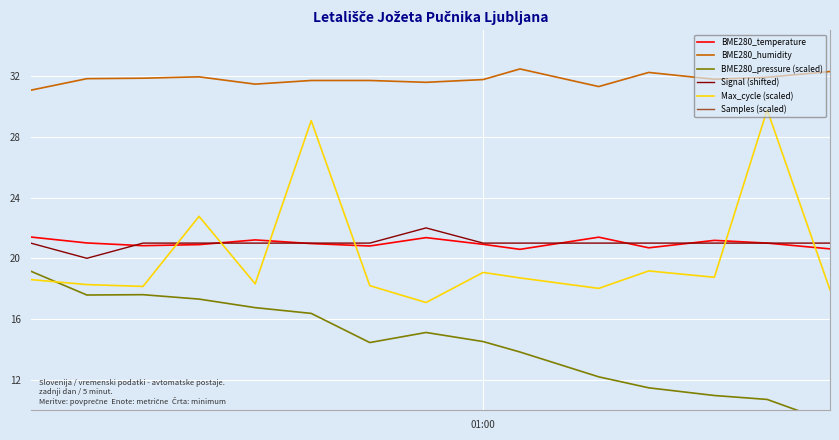

Reading left to right, what are all the values shown in this chart?

BME280_temperature: 21.4	21.0	20.8	20.9	21.2	21.0	20.8	21.4	20.9	20.6	21.4	20.7	21.2	21.0	20.6
BME280_humidity: 31.1	31.8	31.9	31.9	31.5	31.7	31.7	31.6	31.8	32.5	31.3	32.2	31.8	31.9	32.3
BME280_pressure (scaled): 19.2	17.6	17.6	17.3	16.8	16.4	14.5	15.1	14.5	13.8	12.2	11.5	11.0	10.7	9.2
Signal (shifted): 21.0	20.0	21.0	21.0	21.0	21.0	21.0	22.0	21.0	21.0	21.0	21.0	21.0	21.0	21.0
Max_cycle (scaled): 18.6	18.3	18.1	22.8	18.3	29.1	18.2	17.1	19.1	18.7	18.0	19.2	18.8	29.8	17.9
Samples (scaled): 40.0	40.0	40.0	39.9	40.0	40.0	40.0	40.0	39.8	39.8	40.0	39.8	39.8	39.9	39.9